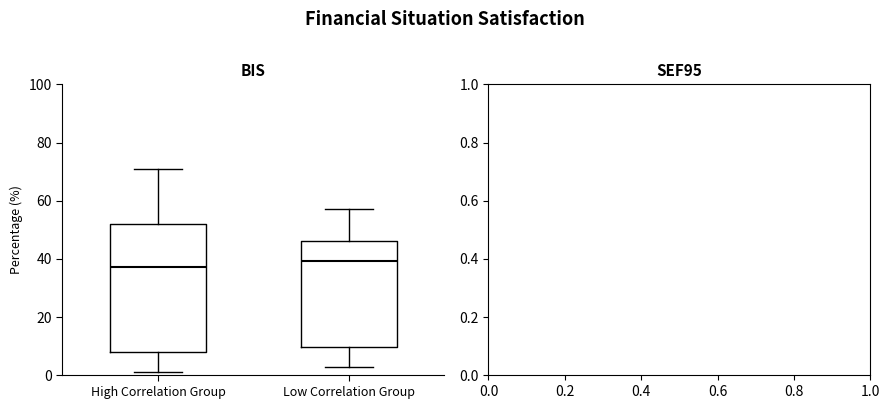

Reading left to right, read every box against the y-axis: the position of its median line, the range the box covers, and the ends of its whiskers. The values are not printed on the chart, so give them approximately, as read against the axis.

High Correlation Group: median 38, box 8 to 52, whiskers 2 to 70
Low Correlation Group: median 40, box 10 to 46, whiskers 2 to 56